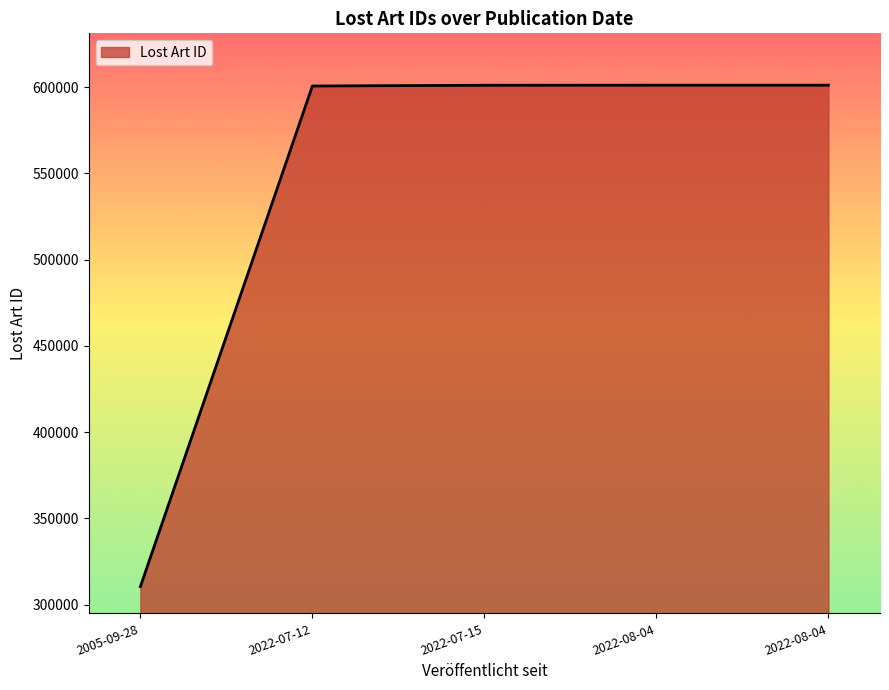

What is the difference between the values at 2022-07-15 and 2022-07-12?

429